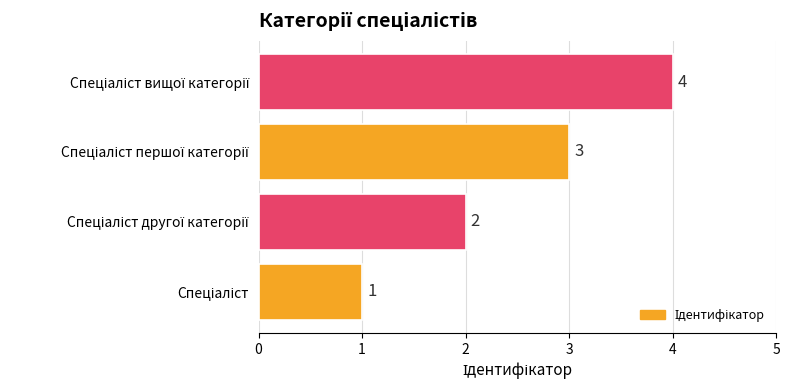

Count the values in the range 2 to 4.

3